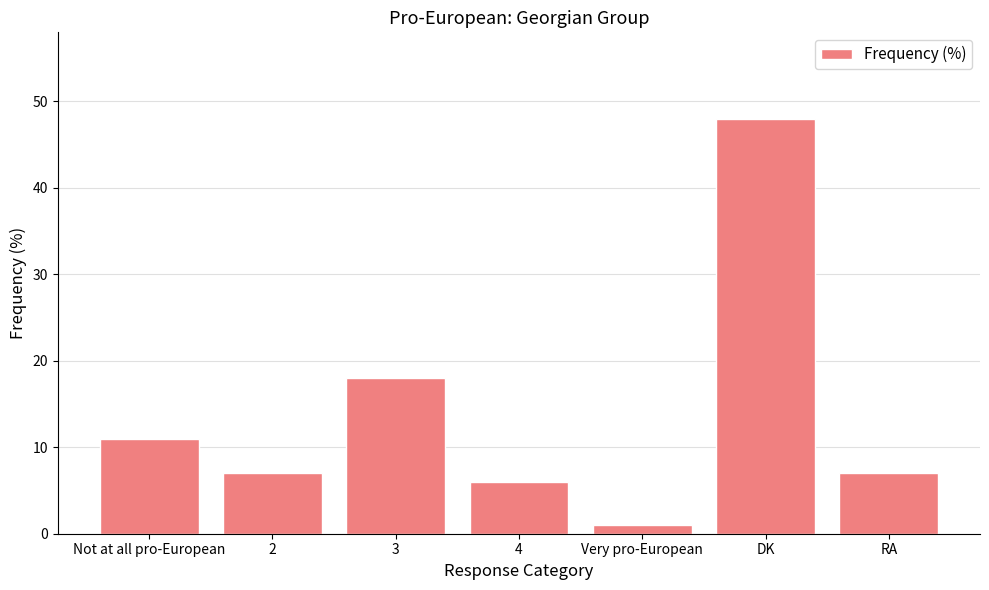

What is the approximate value at 3, to the nearest 5?

20